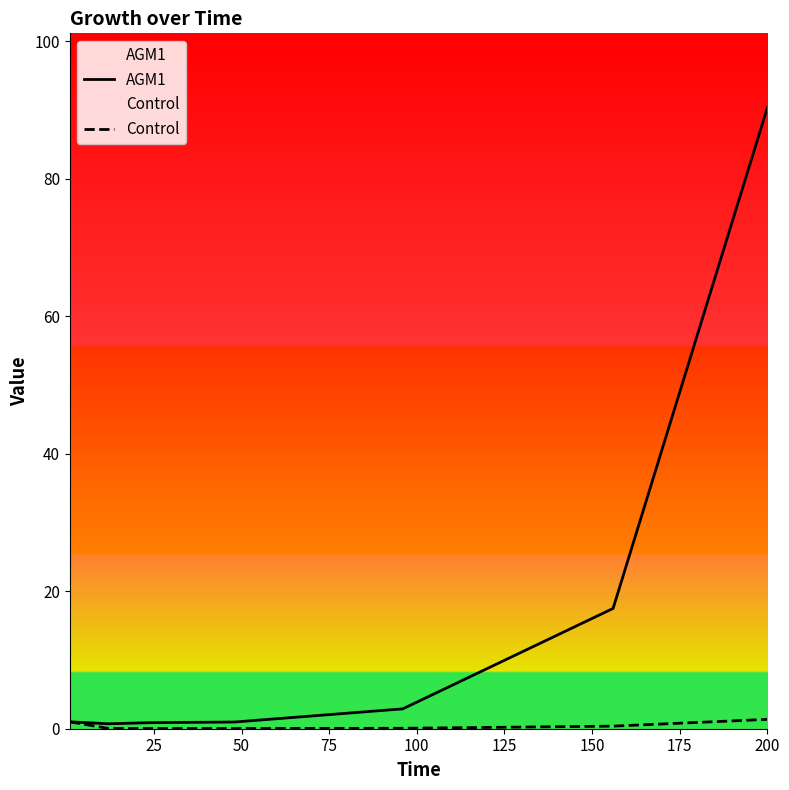

Rank the series at 50 from lowest to highest value.

Control, AGM1